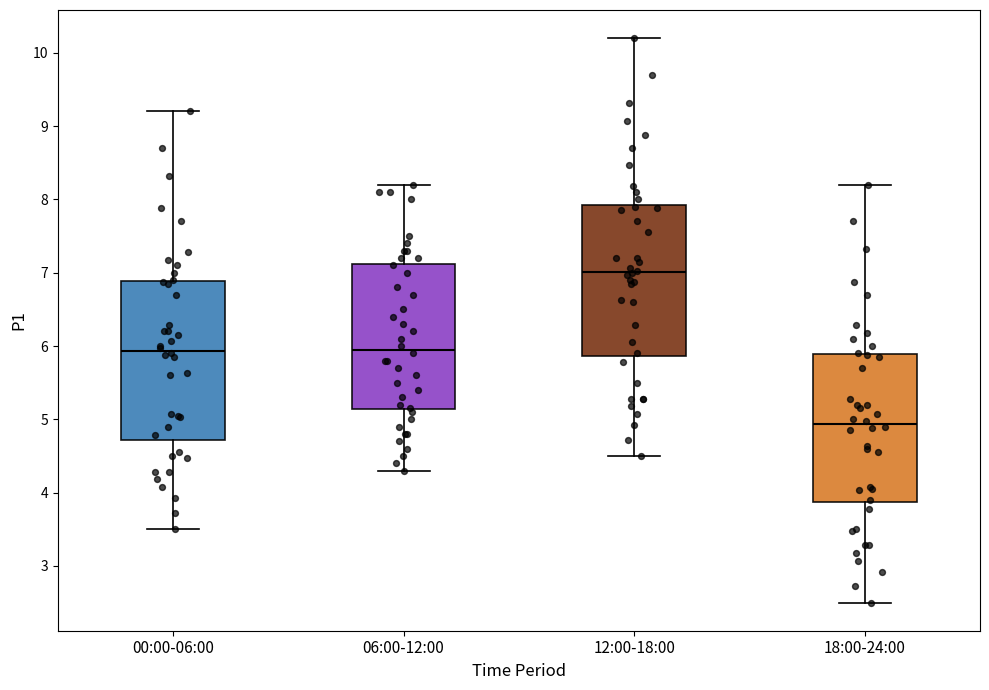

Which box has the lowest median line?

18:00-24:00